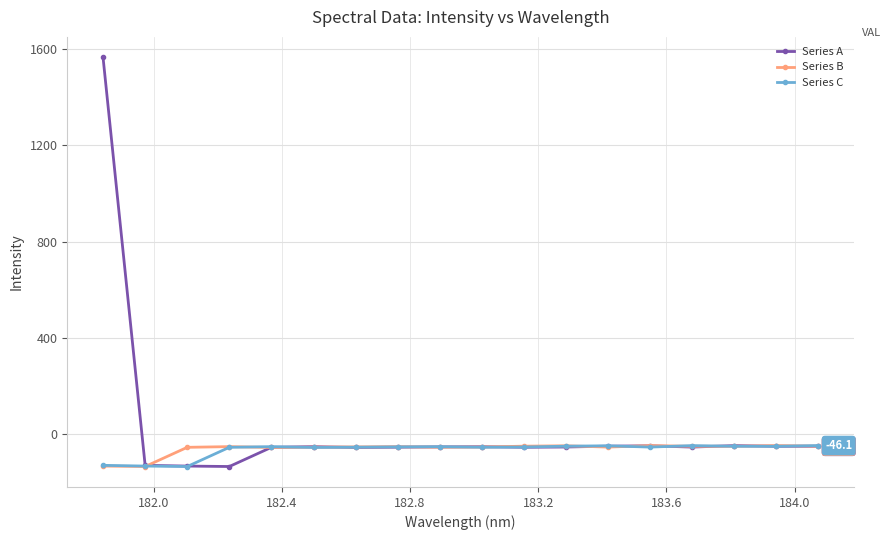

What is the difference between the second highest and minimum values in the Series B series?

86.7